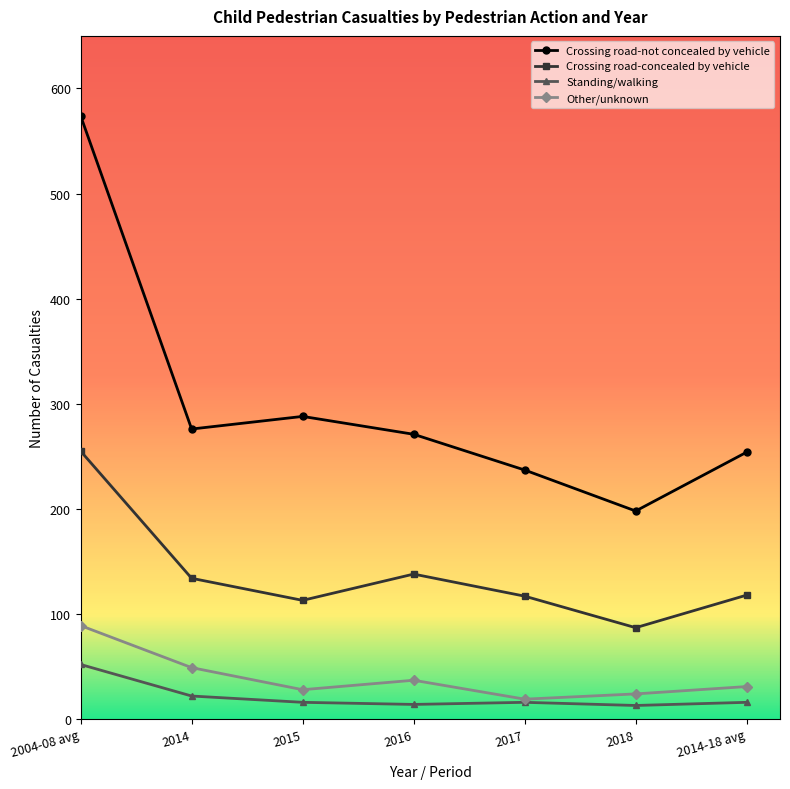

What is the maximum value for Crossing road-not concealed by vehicle?

574